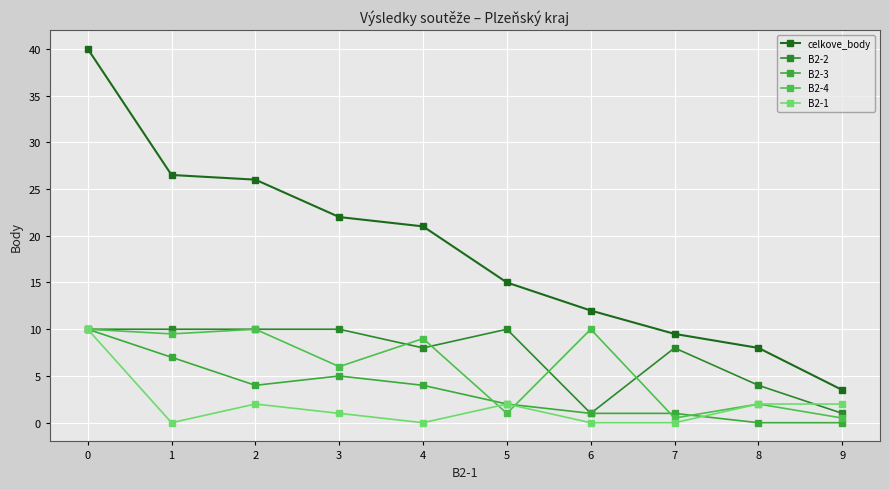

The value of B2-3 at 0 is 5.8. True or false?

False